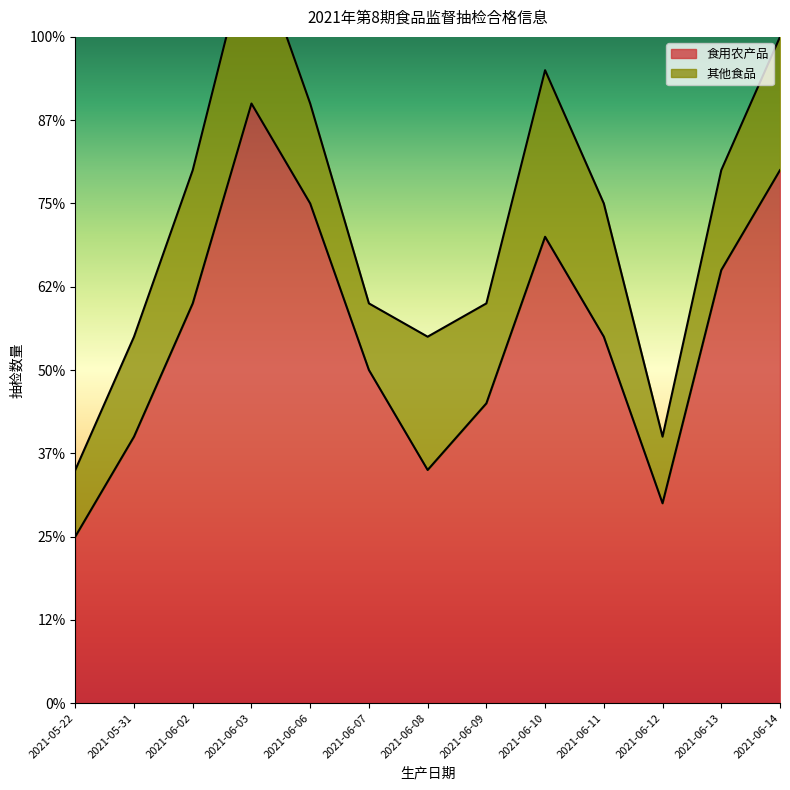

True or false: the data shows 7 at 2021-06-10.

False